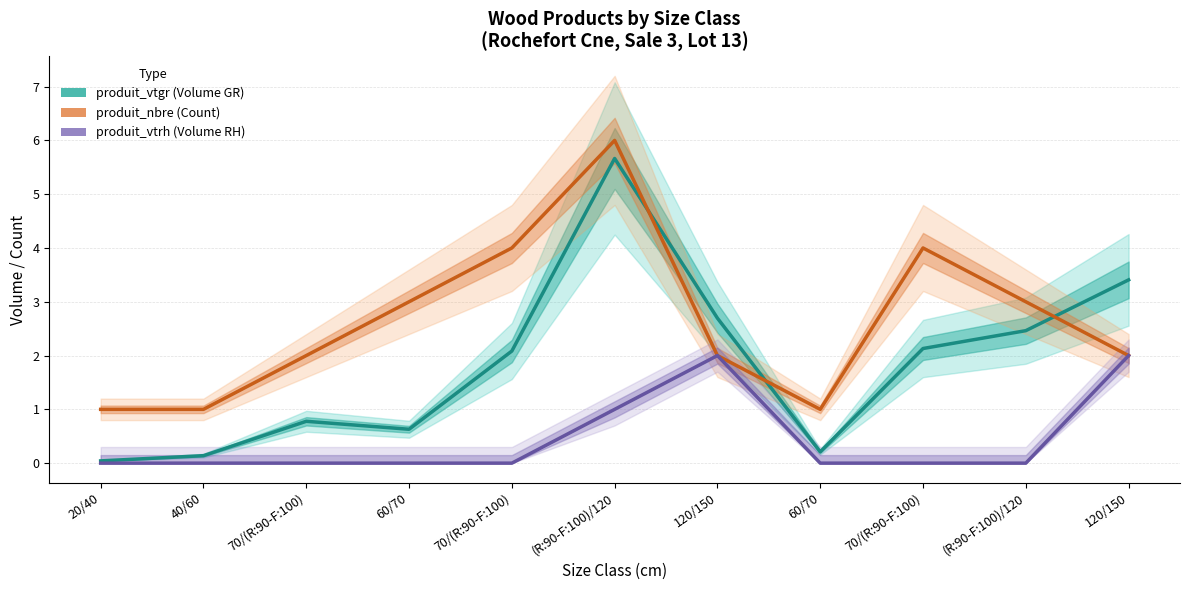

Read the produit_vtgr value at (R:90-F:100)/120.

5.7